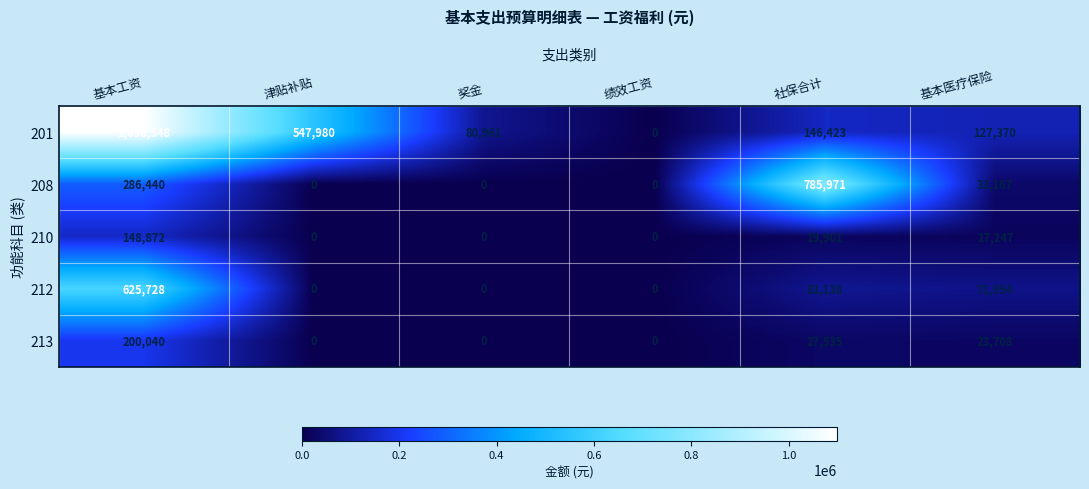

List the series in order of their peak value, highest first.

201, 208, 212, 213, 210